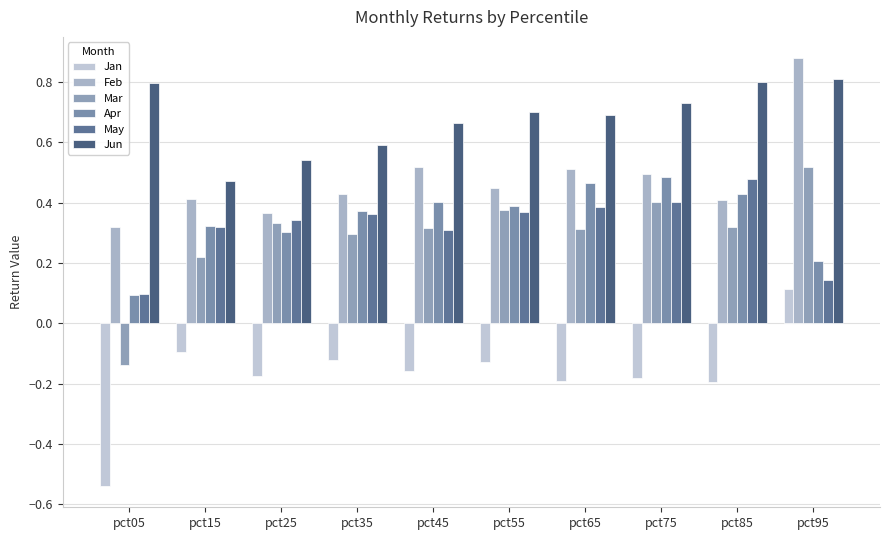

Rank the series at pct15 from lowest to highest value.

Jan, Mar, May, Apr, Feb, Jun